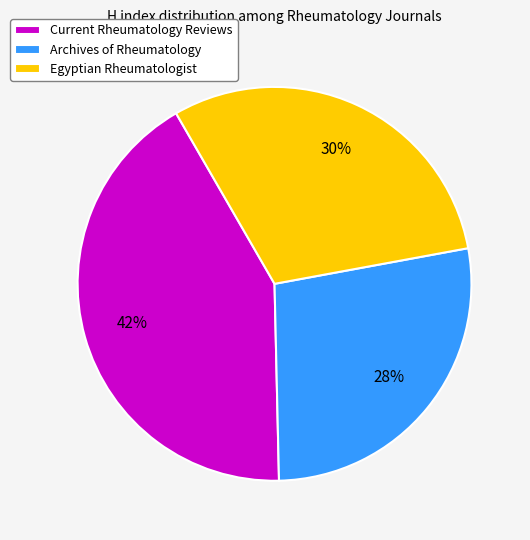

Combined, do Archives of Rheumatology and Current Rheumatology Reviews account for over 50%?

Yes